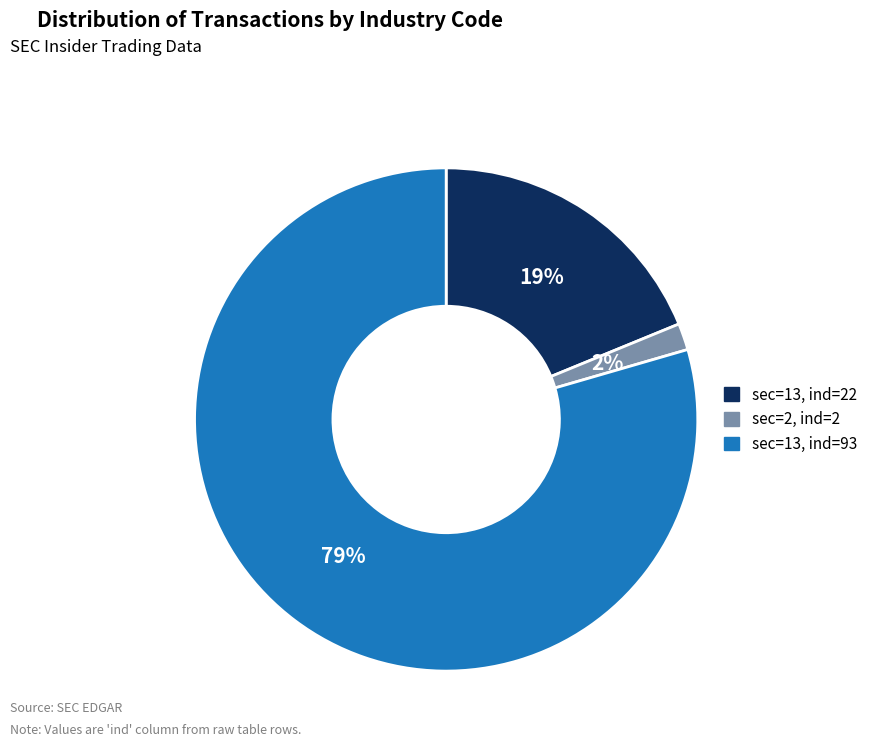

To the nearest percent, what is the average slice percentage?

33%